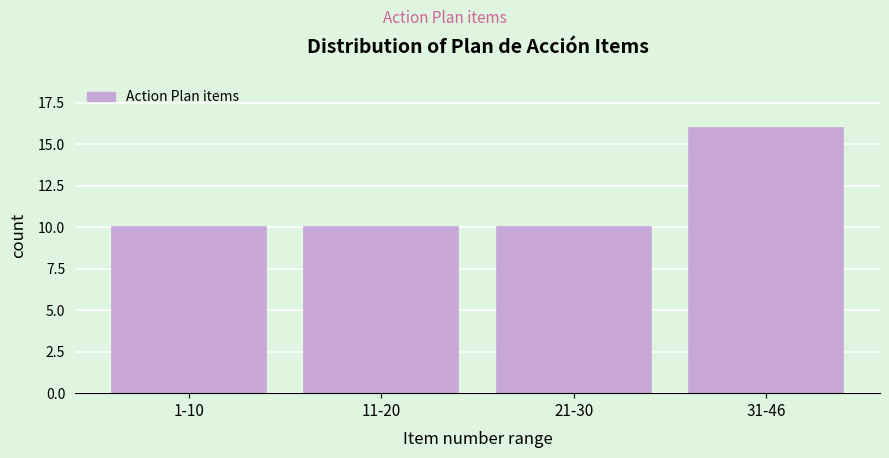

Reading right to left, transcribe all the data shown in this chart.

16	10	10	10